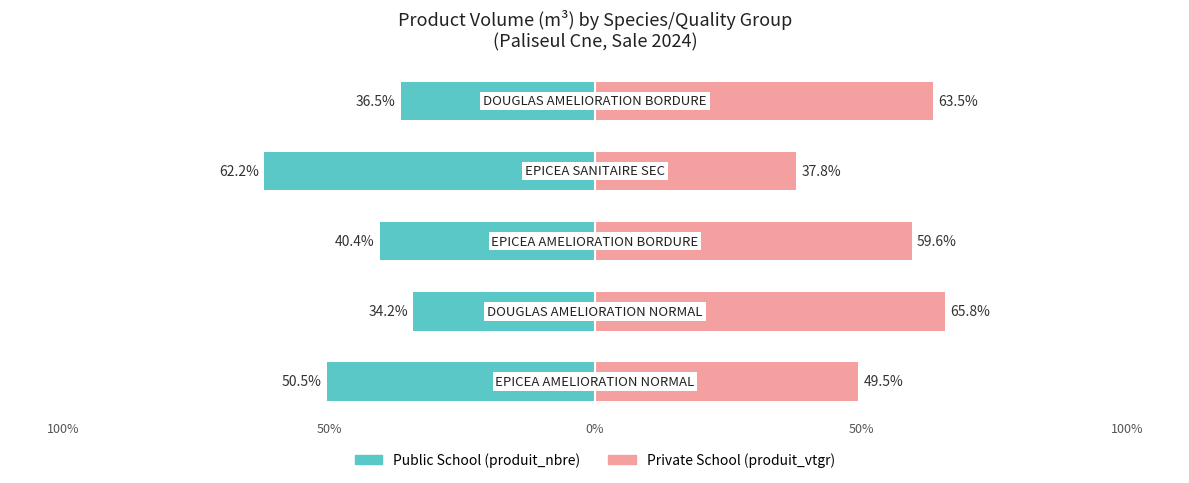

Reading left to right, transcribe all the data shown in this chart.

Public School: 100%=-50.5	50%=-34.2	0%=-40.4	50%=-62.2	100%=-36.5
Private School: 100%=49.5	50%=65.8	0%=59.6	50%=37.8	100%=63.5